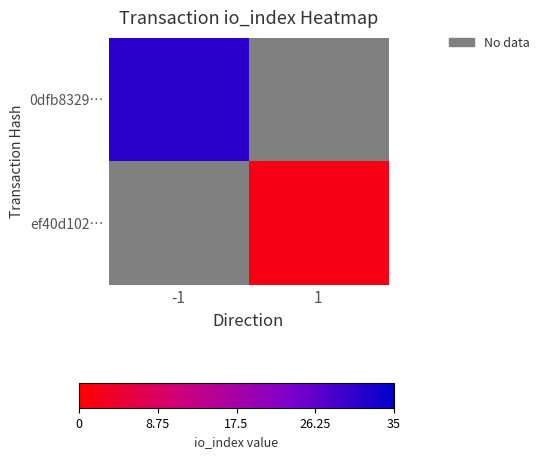

At how many categories does at least one series exceed 5?

1